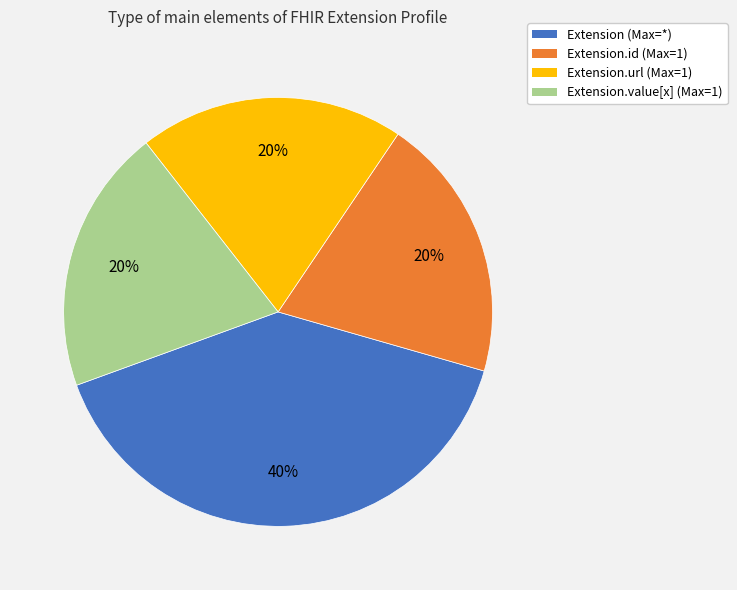

How many slices are in this pie chart?

4